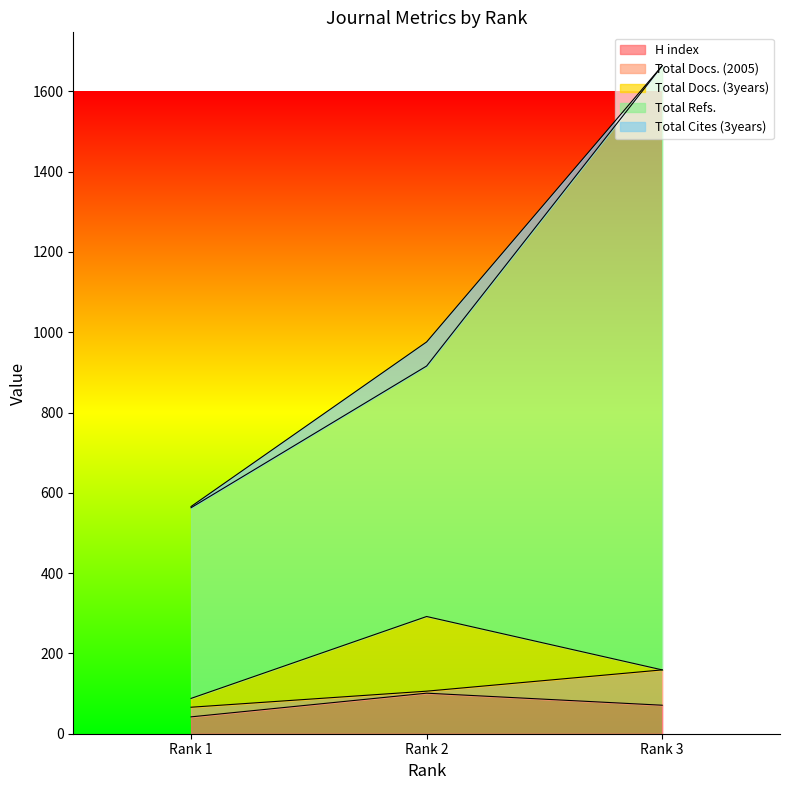

What are all the series names shown in the legend?

H index, Total Docs. (2005), Total Docs. (3years), Total Refs., Total Cites (3years)